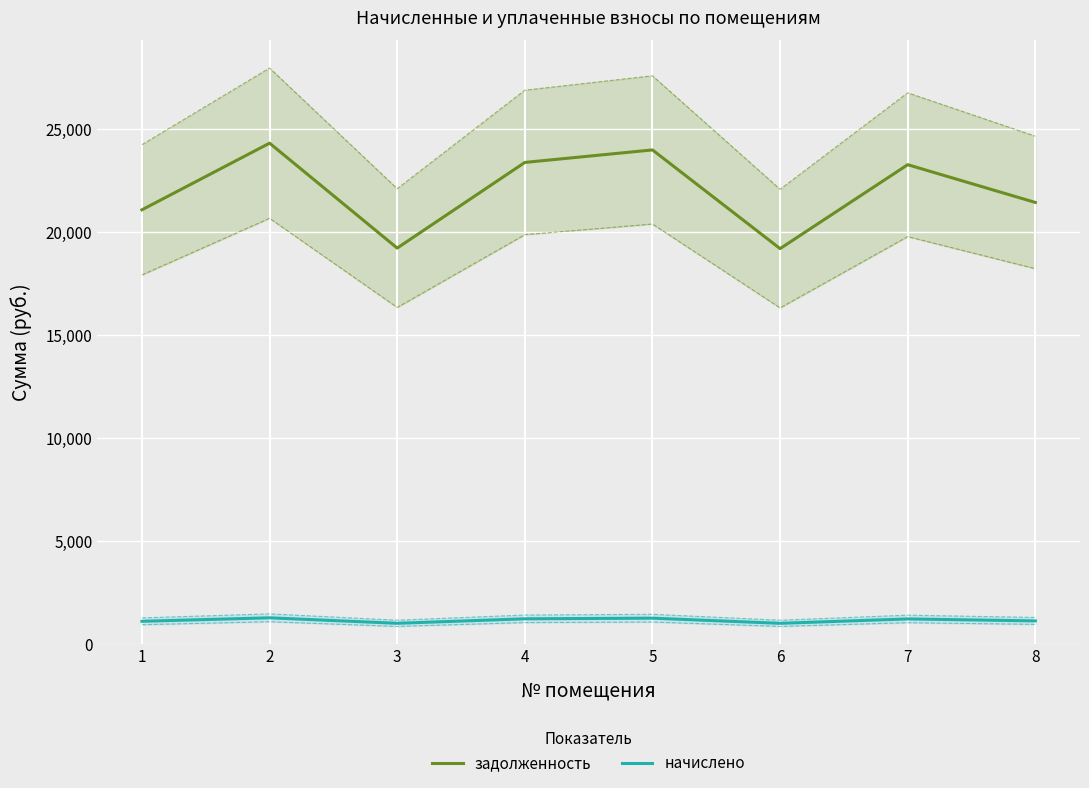

Which label corresponds to the smallest value in the chart?

6